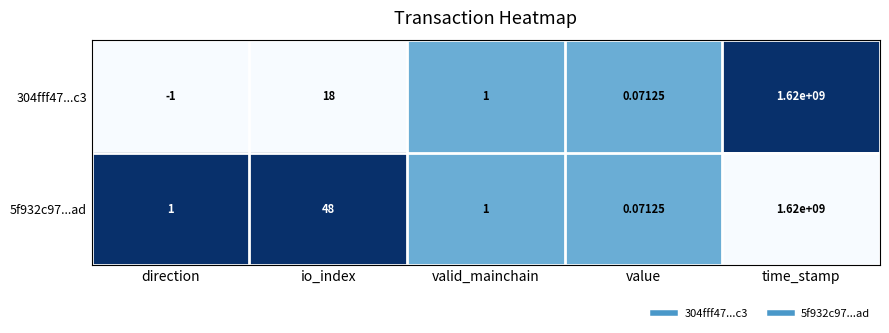

Is the value of 5f932c97...ad at value greater than the value of 304fff47...c3 at valid_mainchain?

No